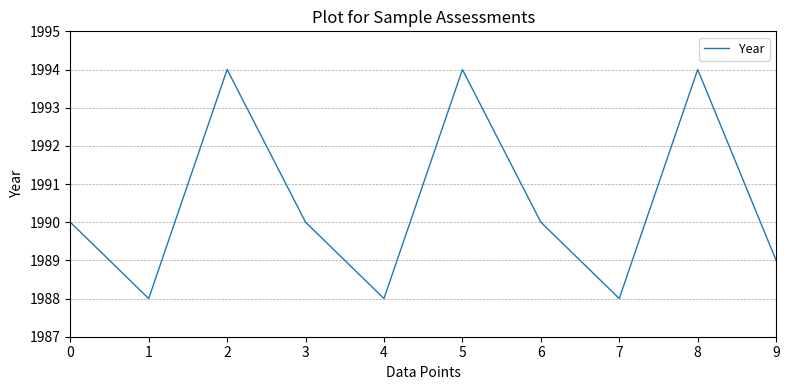

At which category does the data reach its first local peak?

2